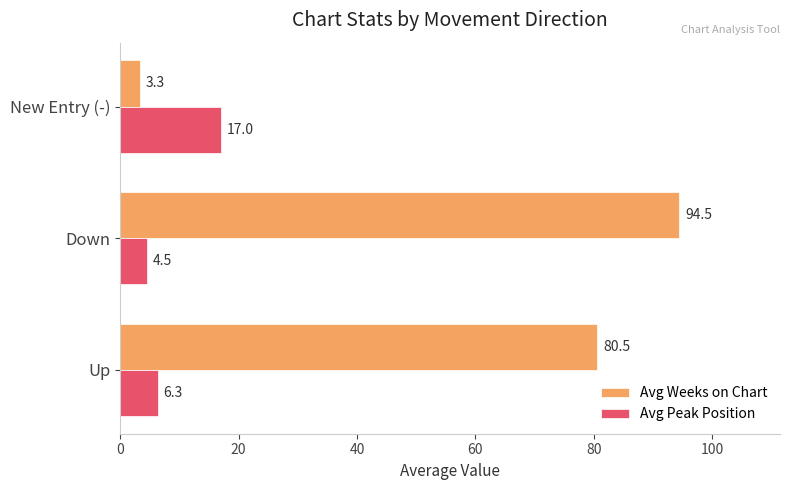

List the labels in order of Avg Weeks on Chart value, smallest first.

New Entry (-), Up, Down